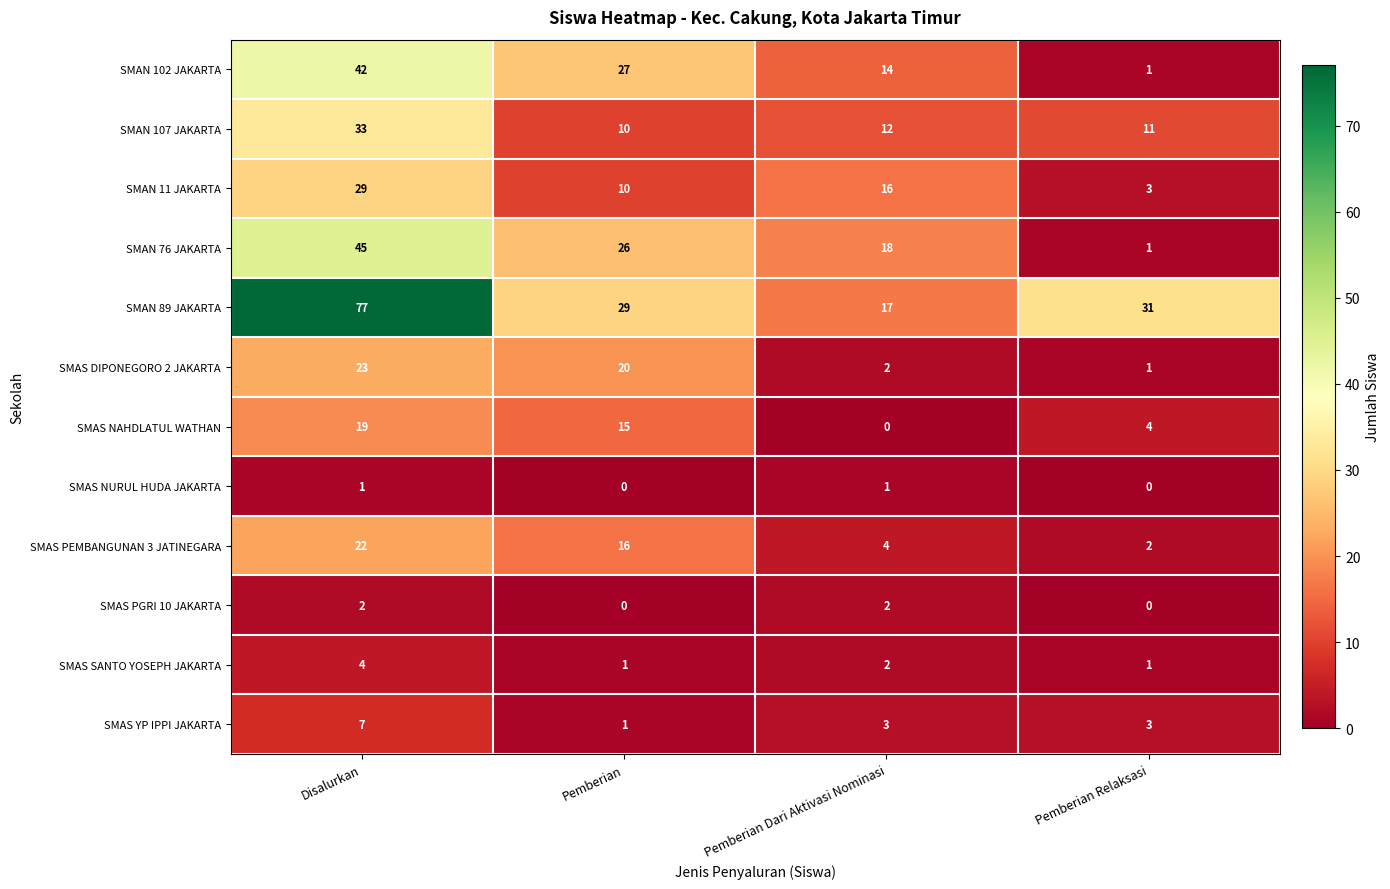

Count the number of data series in this chart.

12